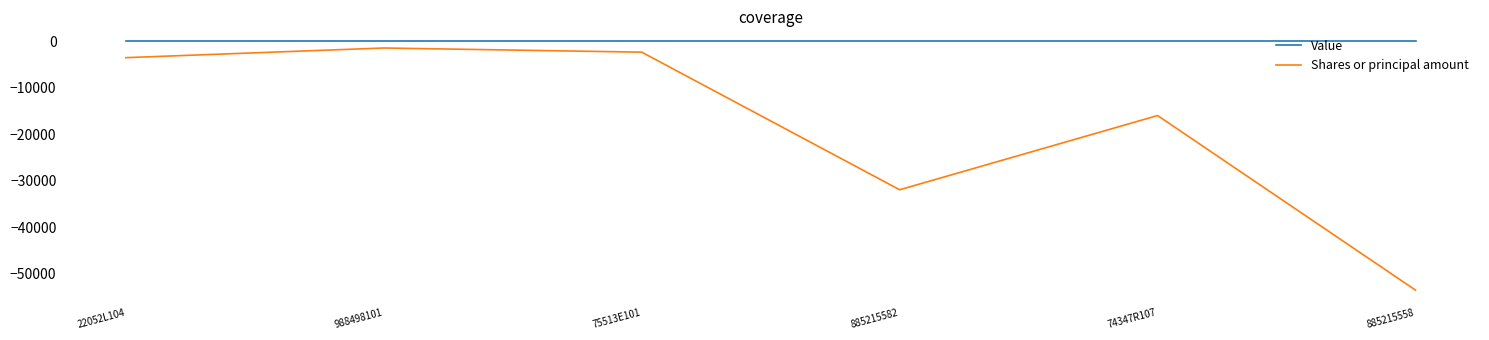

True or false: Value and Shares or principal amount intersect in this chart.

False